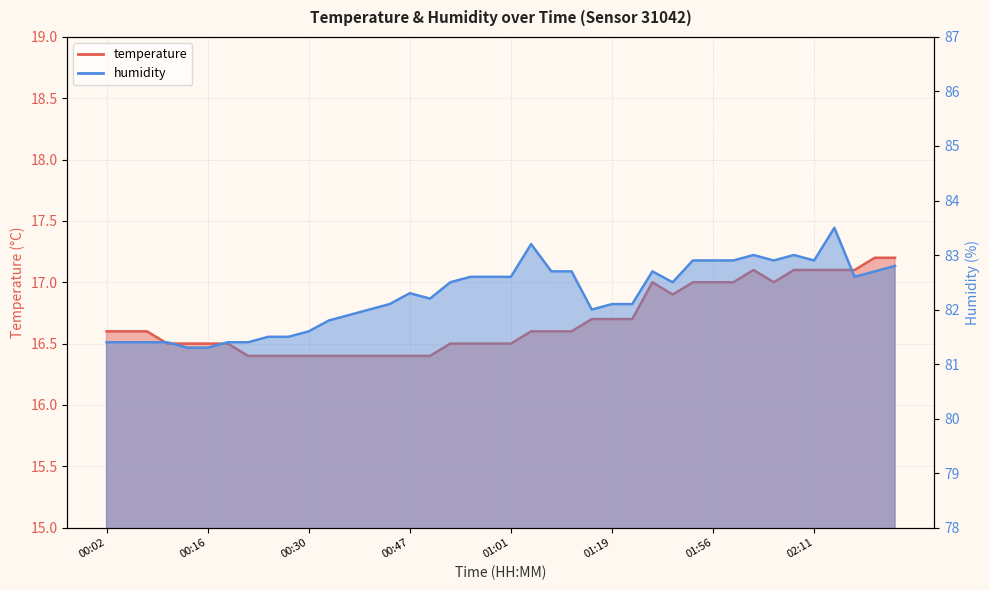

Is it true that humidity equals 82.9 at 02:05?

True